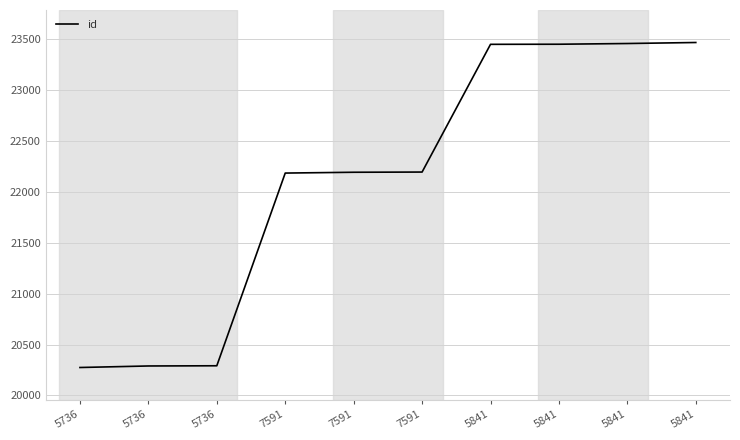

Rank the categories by value from lowest to highest.

5736, 5736, 5736, 7591, 7591, 7591, 5841, 5841, 5841, 5841